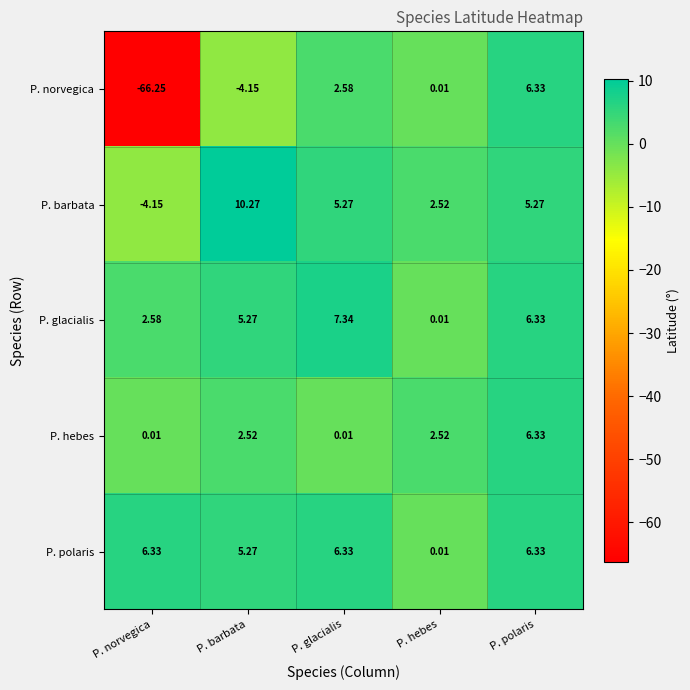

Count the number of categories in the chart.

5